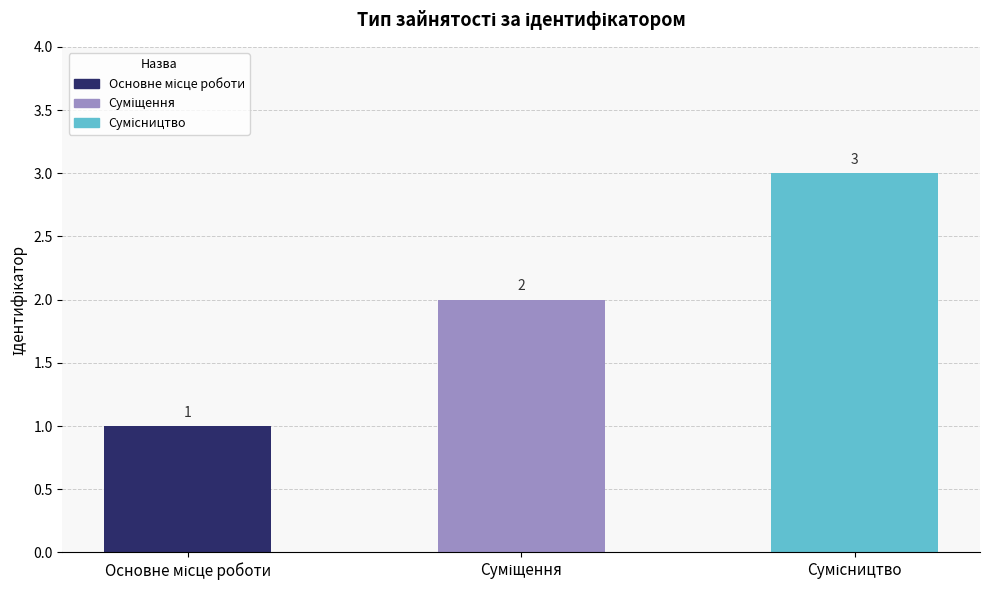

What is the value of the 1st bar from the left?

1